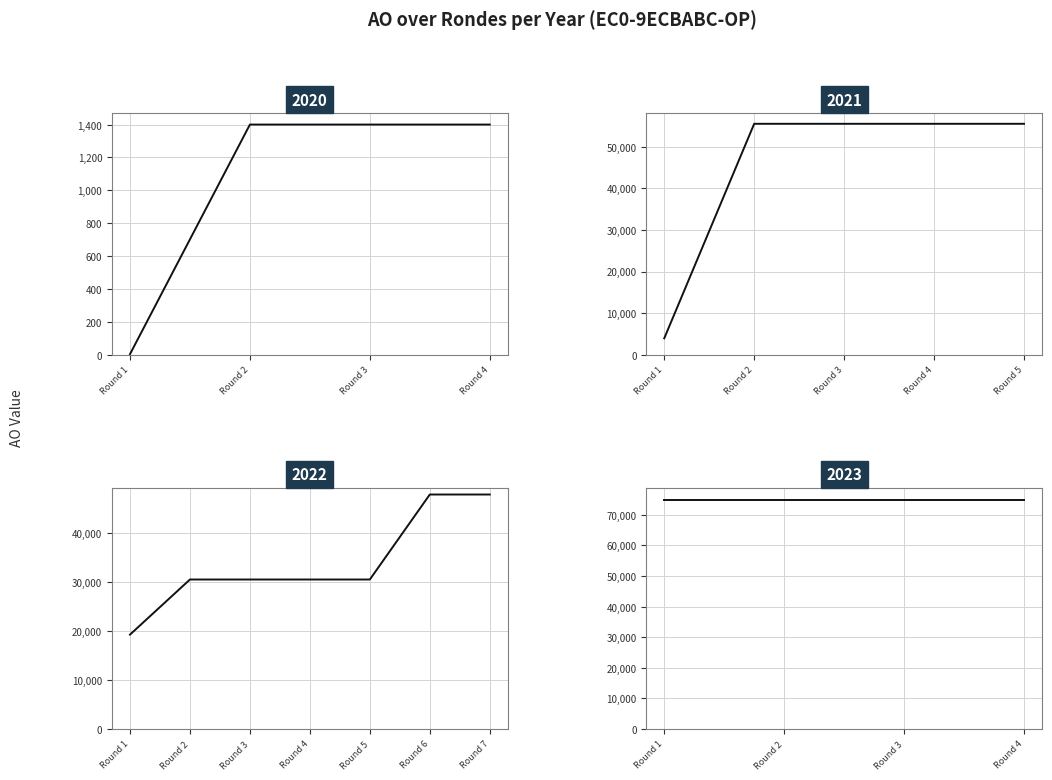

True or false: AO and LO cross at least once.

False